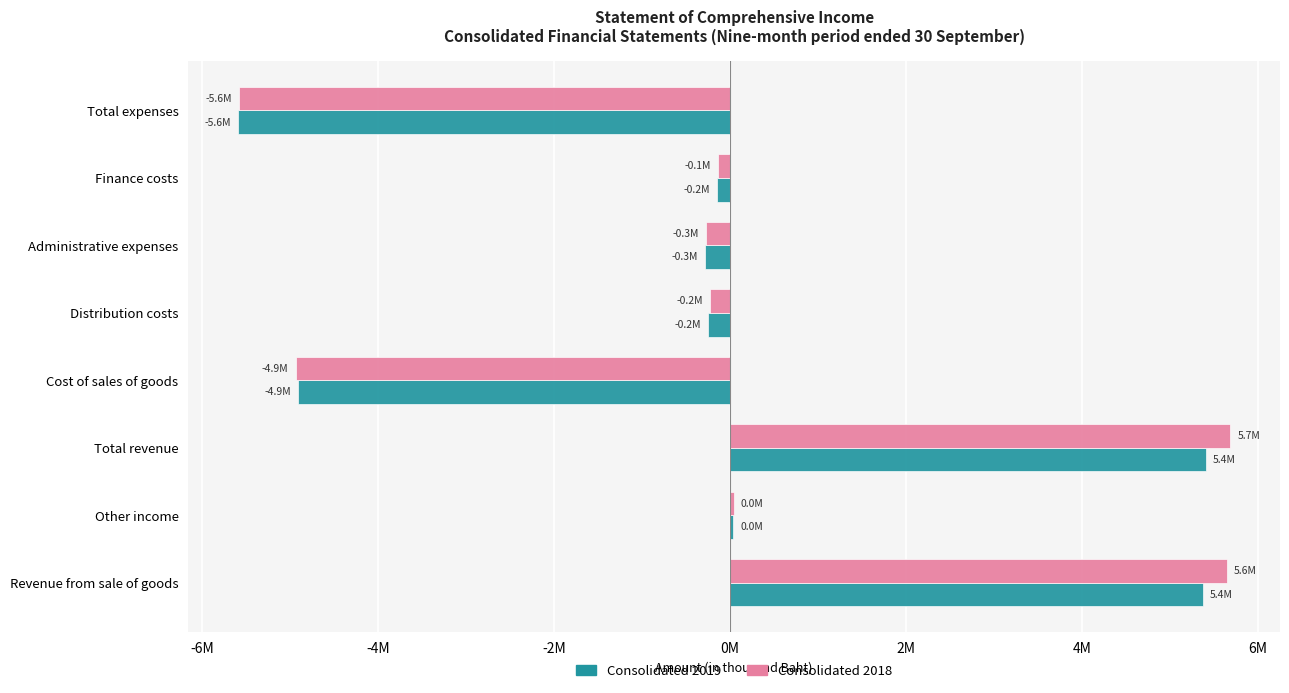

What is the difference between the maximum and minimum values in the Consolidated 2018 series?

11268469